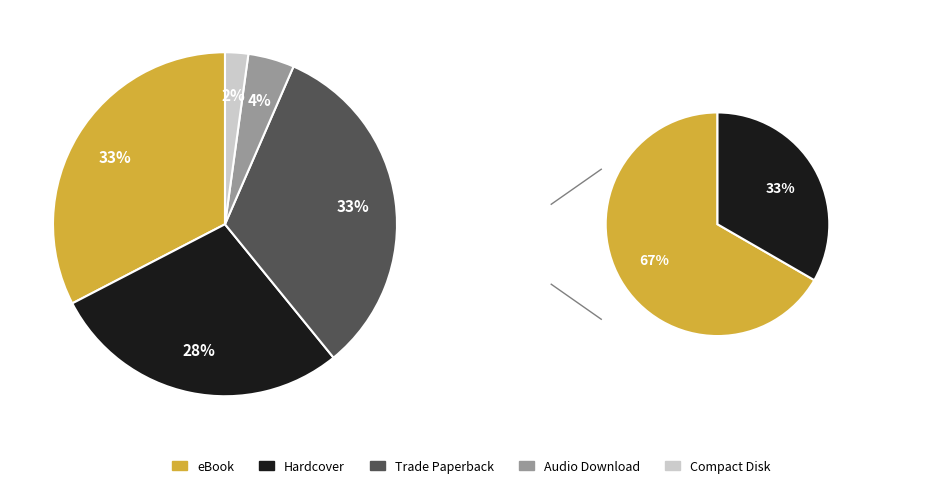

To the nearest percent, what is the difference between the largest and smallest slice percentages?

30%